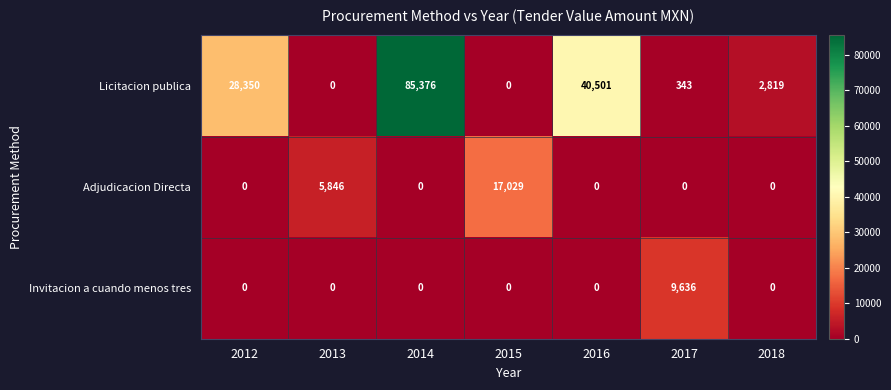

List the series in order of their peak value, lowest first.

Invitacion a cuando menos tres, Adjudicacion Directa, Licitacion publica